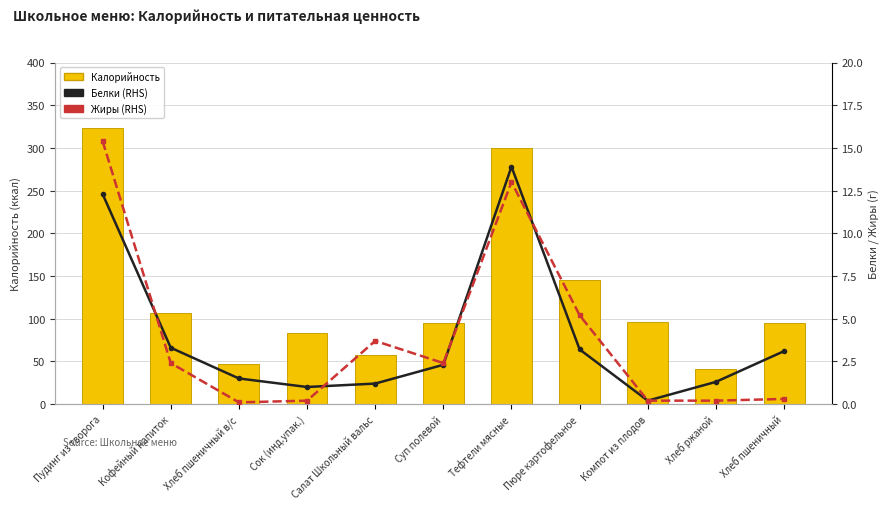

Count the number of data series in this chart.

3